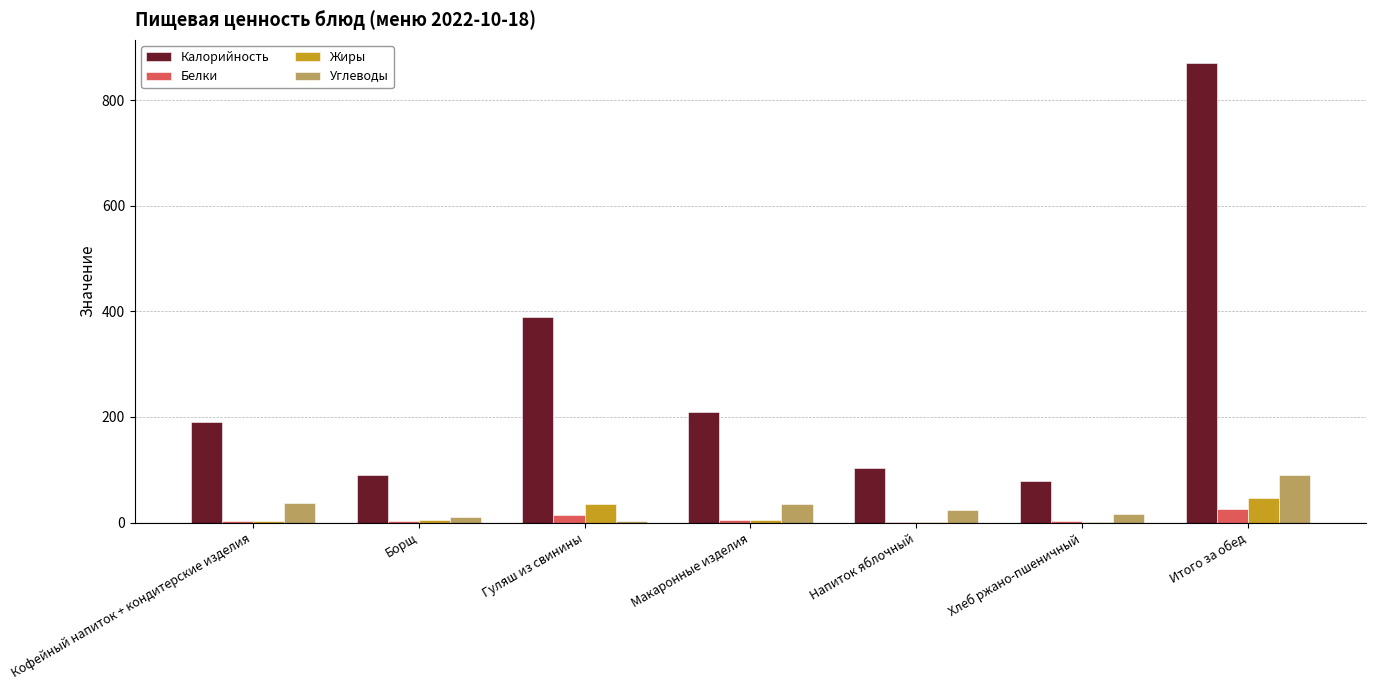

Which series changed the most between Макаронные изделия and Напиток яблочный?

Калорийность